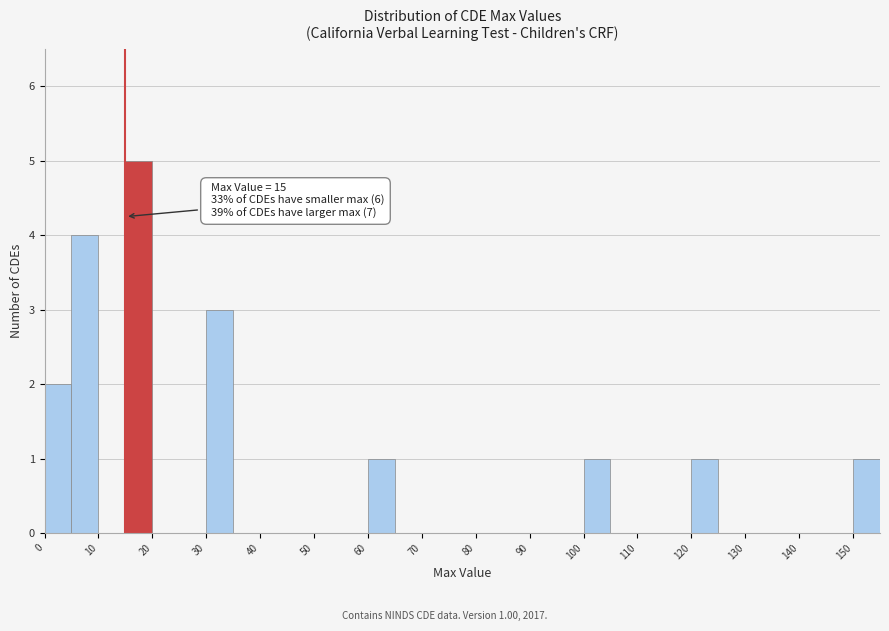

Over which range of the x-axis is the bar tallest?

15 to 20